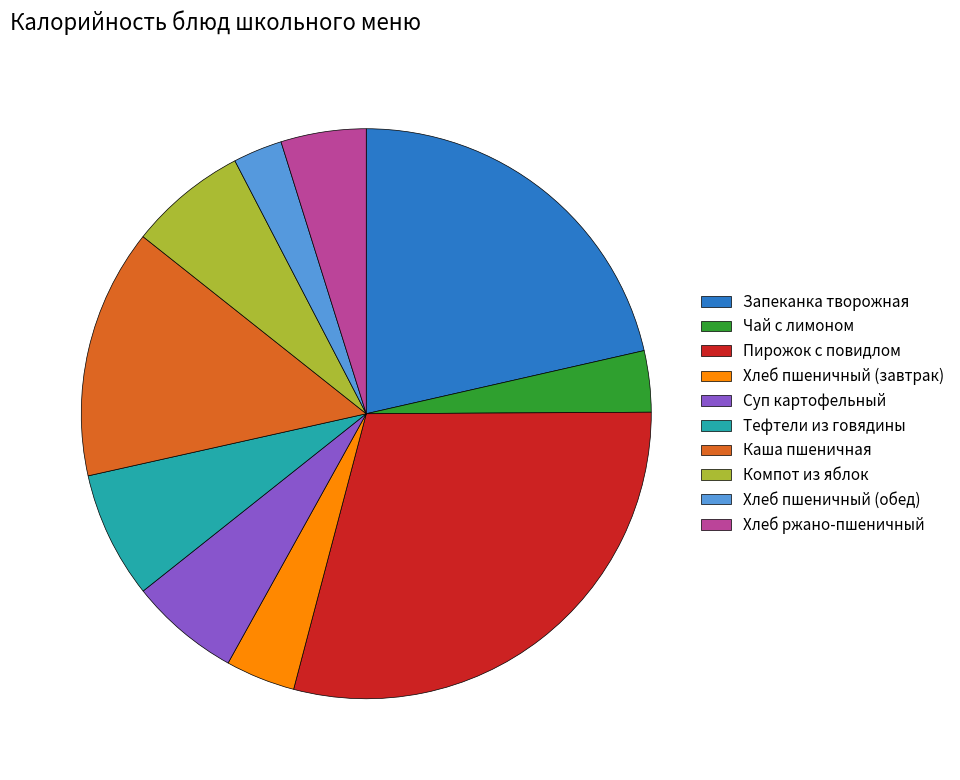

Do Чай с лимоном and Компот из яблок together represent more than half of the pie?

No